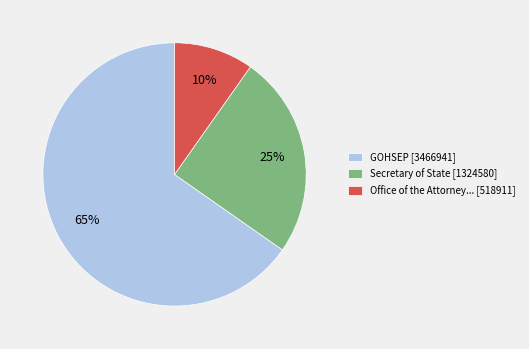

How many slices are in this pie chart?

3